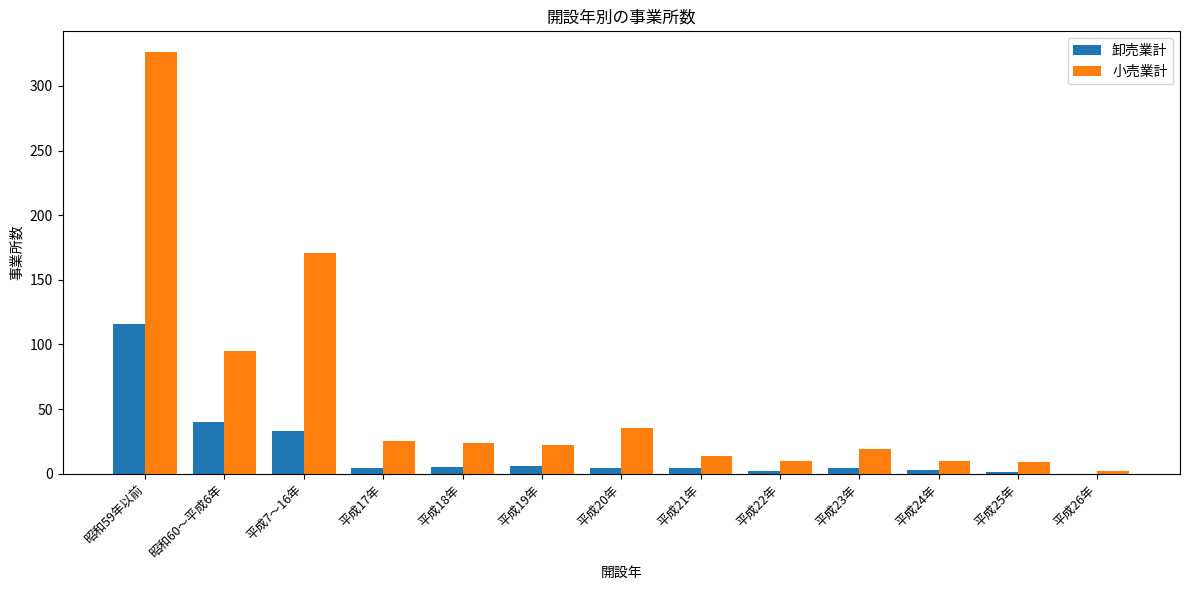

What is the highest value of the 小売業計 series?

326